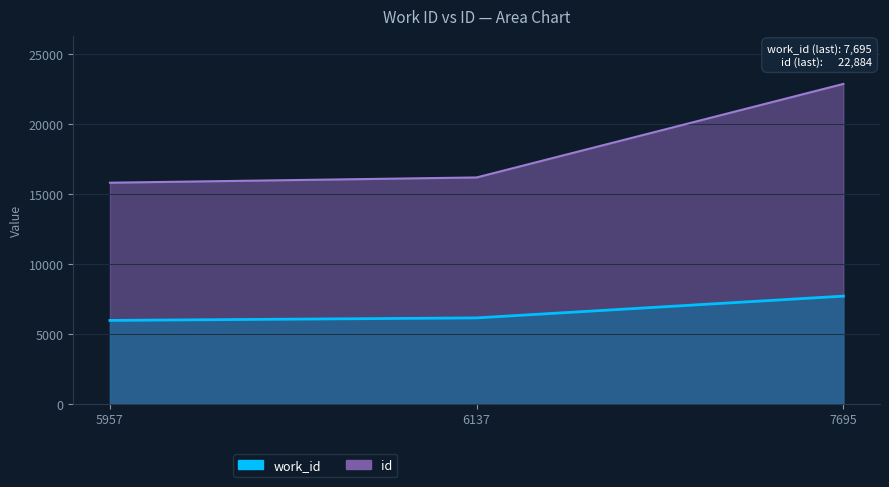

What is the spread (max minus min) of values at 7695?

15189